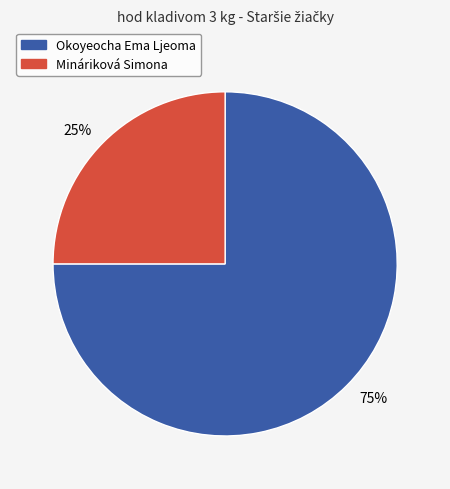

Which slice is the smallest?

25%